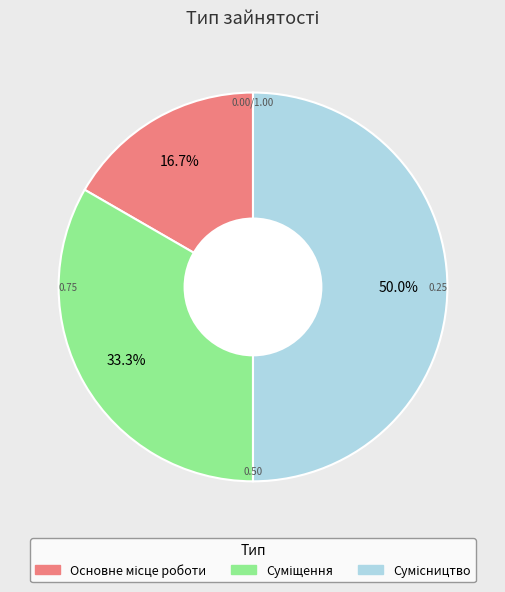

True or false: Основне місце роботи accounts for 17% of the total.

True